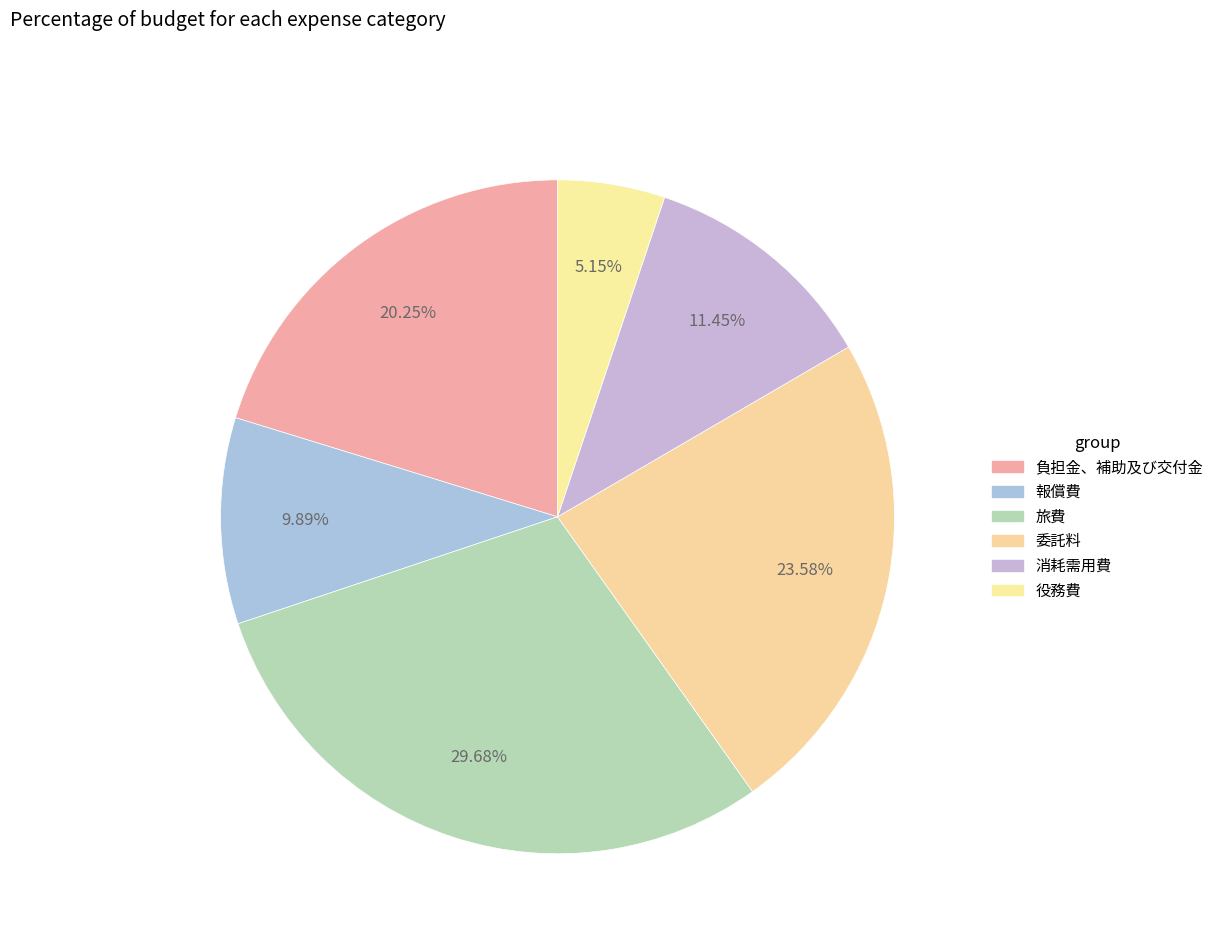

Which has a higher value, 役務費 or 旅費?

旅費